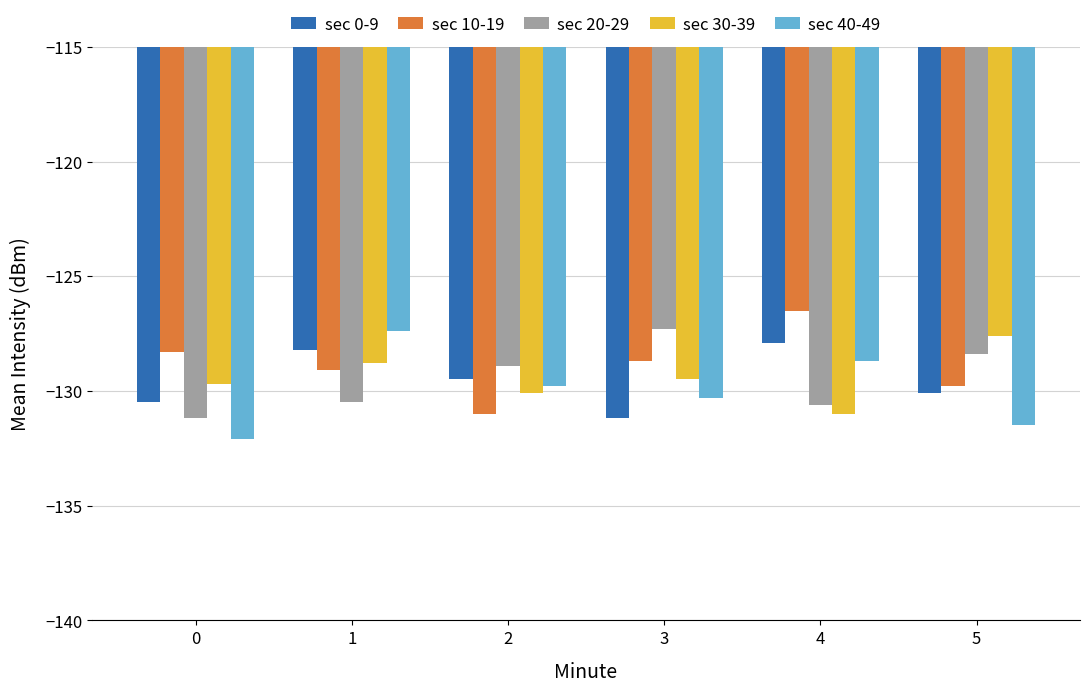

What is the minimum value shown in the chart?

-132.1